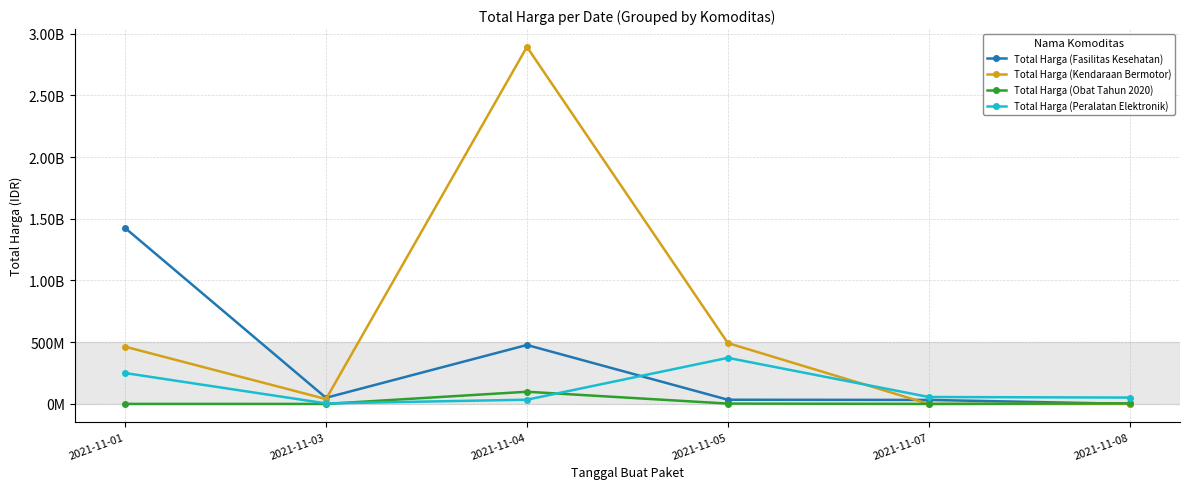

What are all the series names shown in the legend?

Total Harga (Fasilitas Kesehatan), Total Harga (Kendaraan Bermotor), Total Harga (Obat Tahun 2020), Total Harga (Peralatan Elektronik)